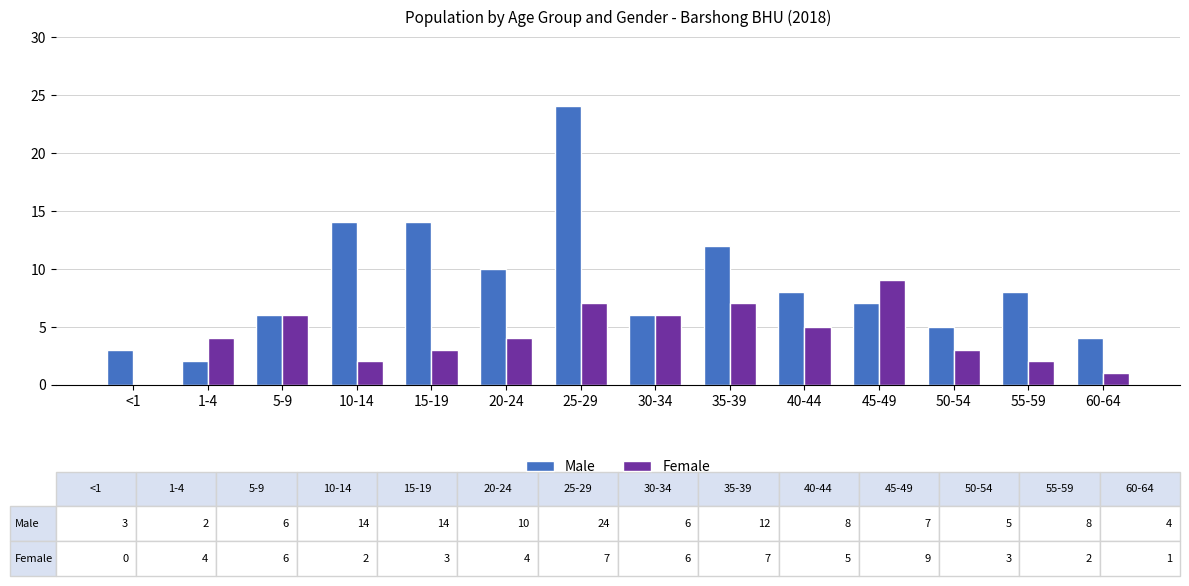

Reading left to right, list all the values displayed in this chart.

Male: 3	2	6	14	14	10	24	6	12	8	7	5	8	4
Female: 0	4	6	2	3	4	7	6	7	5	9	3	2	1